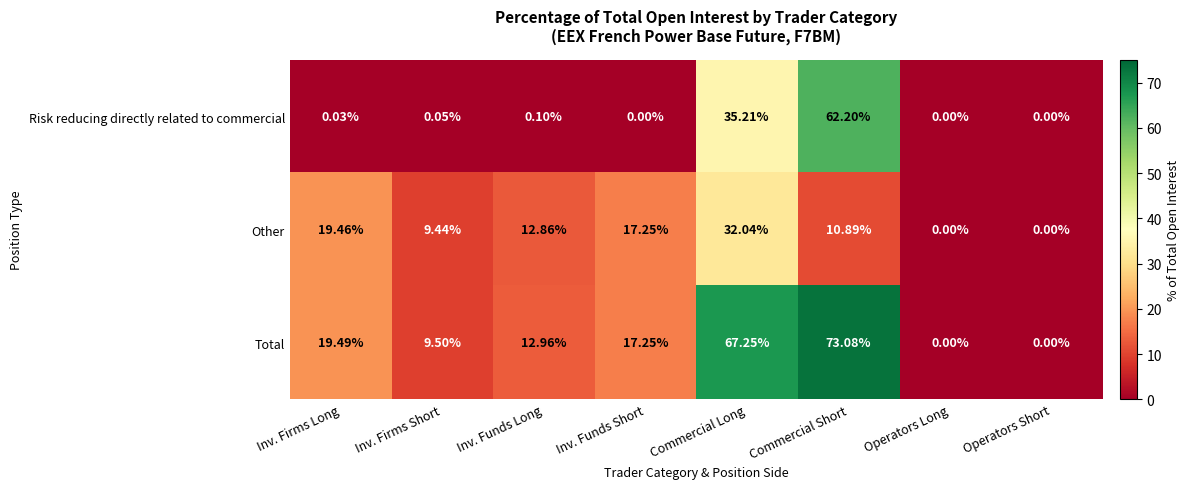

Which category has the highest value in the Risk reducing directly related to commercial series?

Commercial Short